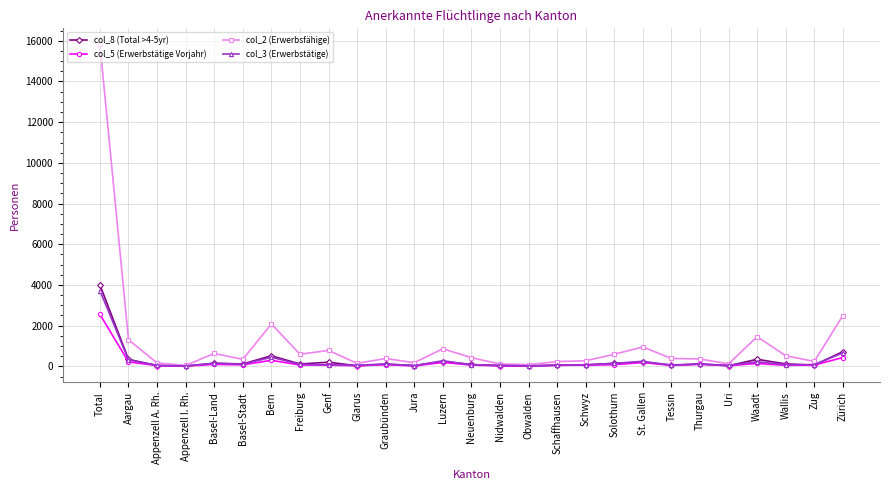

The value of col_2 (Erwerbsfähige) at Zürich is 2494. True or false?

True